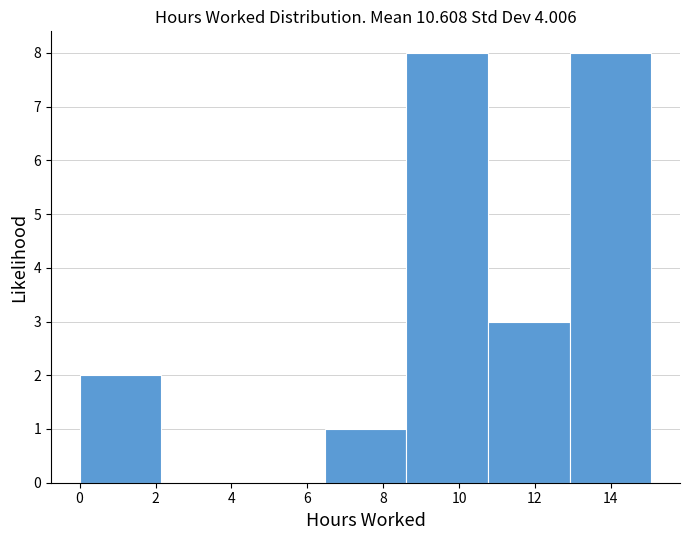

Reading left to right, transcribe this chart: for each bar, give the range it covers on the x-axis and its height. Neither the bar edges nor the heights are printed on the chart, so give them approximately, as read against the axes.

0.0 to 2.2: 2
2.2 to 4.4: 0
4.4 to 6.4: 0
6.4 to 8.6: 1
8.6 to 10.8: 8
10.8 to 13.0: 3
13.0 to 15.0: 8